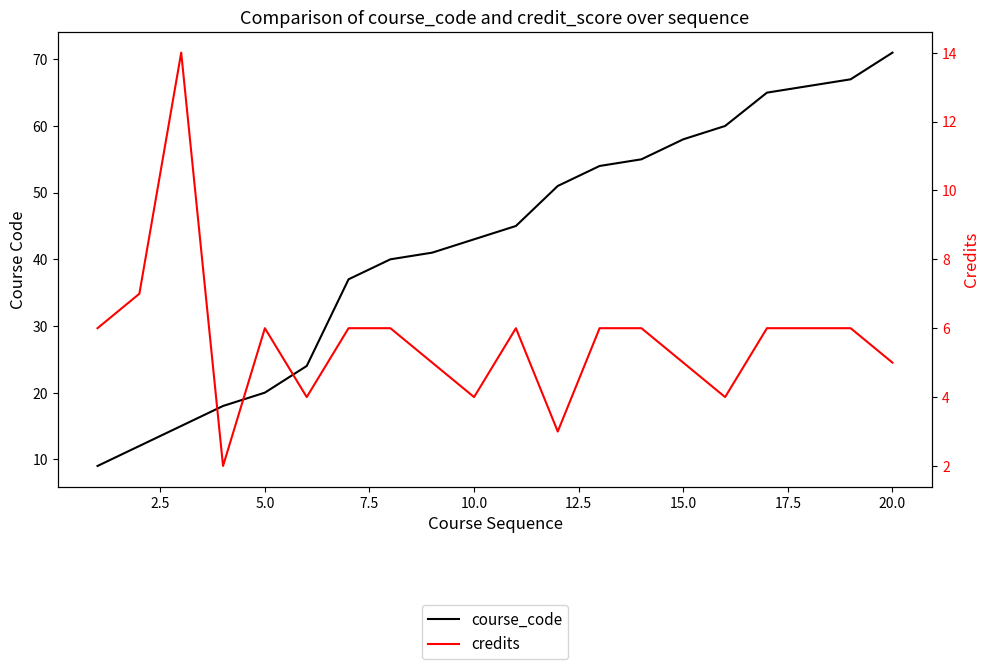

What is the minimum value shown in the chart?

2